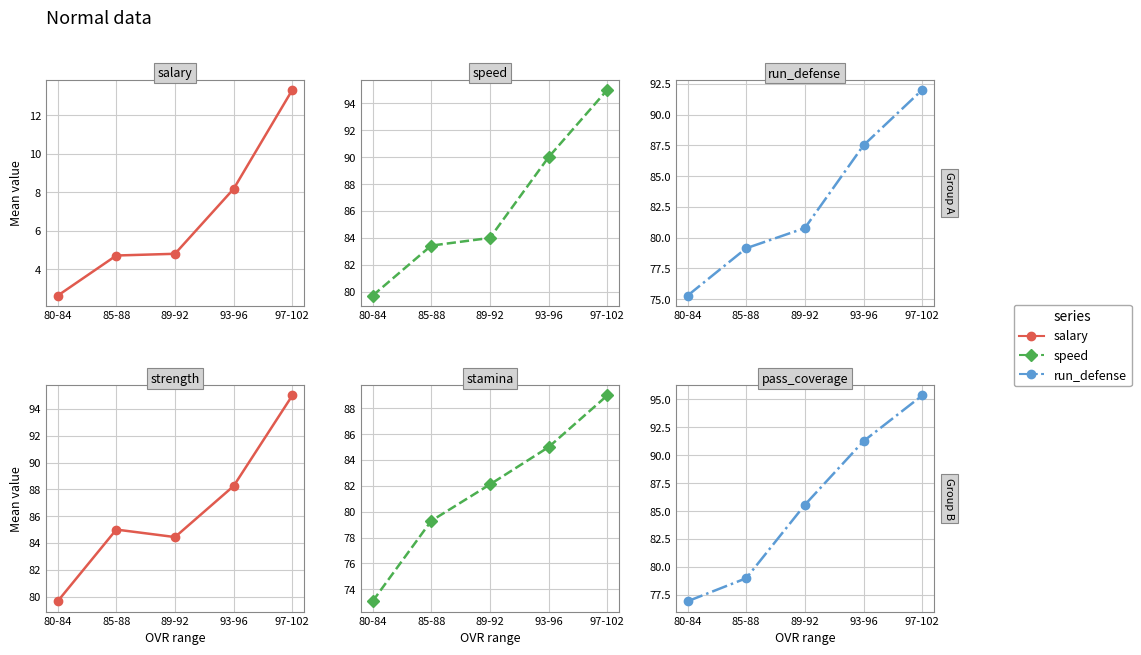

Reading left to right, what are all the values shown in this chart?

salary: 80-84=2.6	85-88=4.7	89-92=4.8	93-96=8.2	97-102=13.3
speed: 80-84=79.7	85-88=83.4	89-92=84.0	93-96=90.0	97-102=95.0
run_defense: 80-84=75.3	85-88=79.1	89-92=80.8	93-96=87.5	97-102=92.0
strength: 80-84=79.7	85-88=85.0	89-92=84.4	93-96=88.2	97-102=95.0
stamina: 80-84=73.1	85-88=79.3	89-92=82.1	93-96=85.0	97-102=89.0
pass_coverage: 80-84=76.9	85-88=79.0	89-92=85.6	93-96=91.2	97-102=95.3